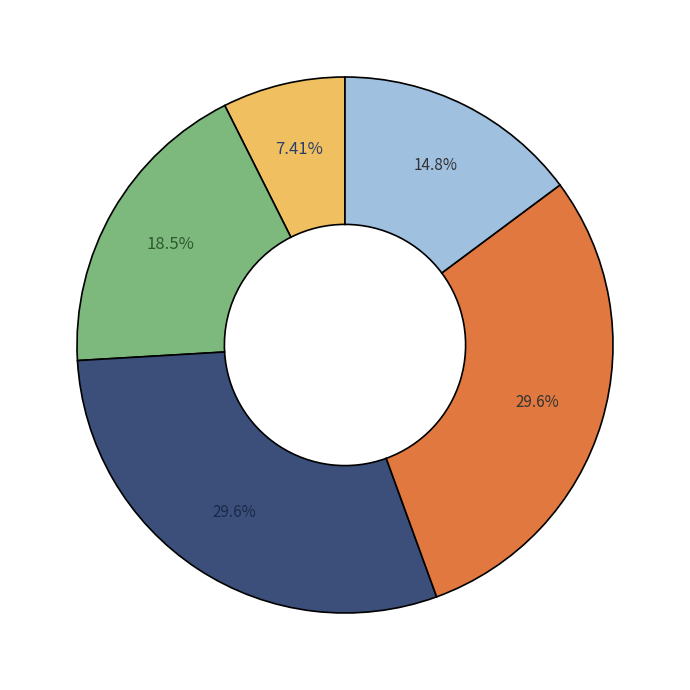

Does any single category account for the majority?

No